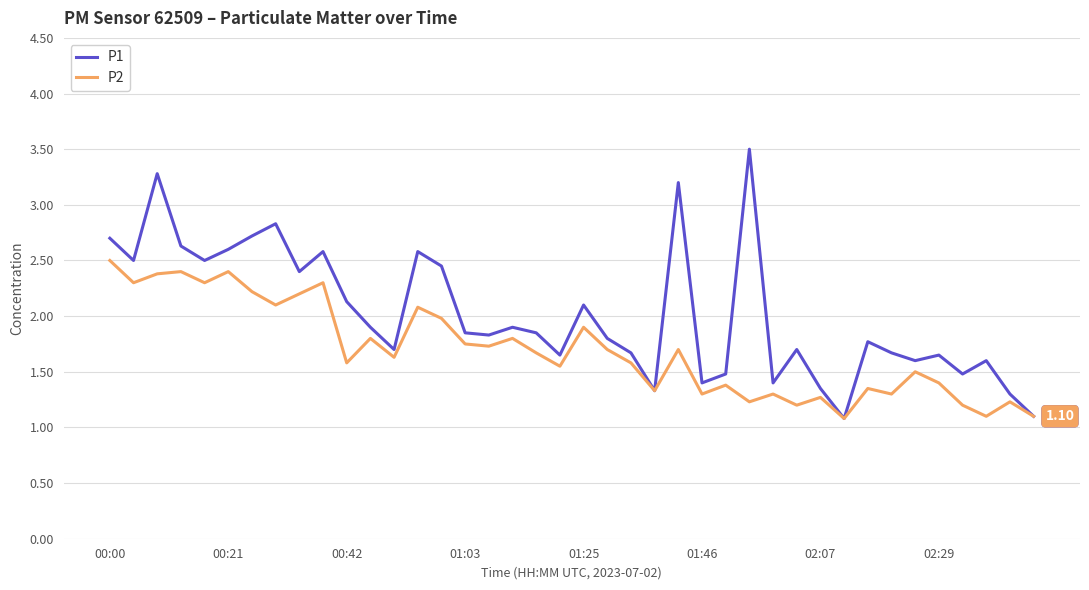

Which series has the largest total across all categories?

P1